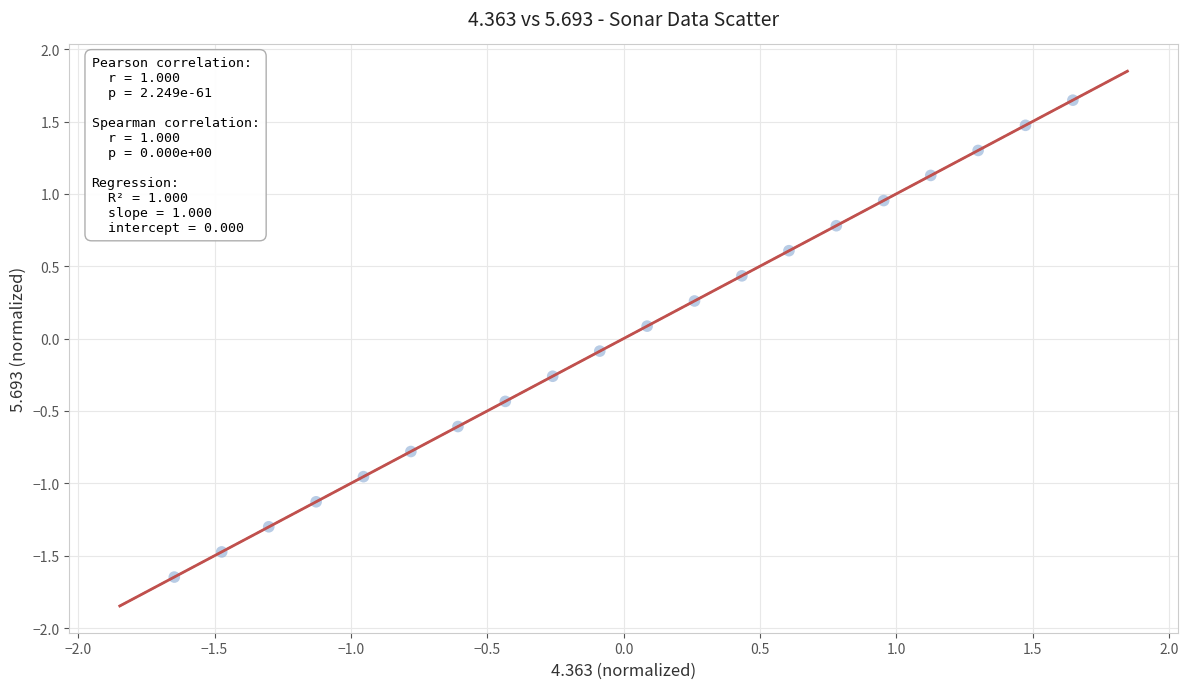

What is the range of Y values (max minus min)?

3.3